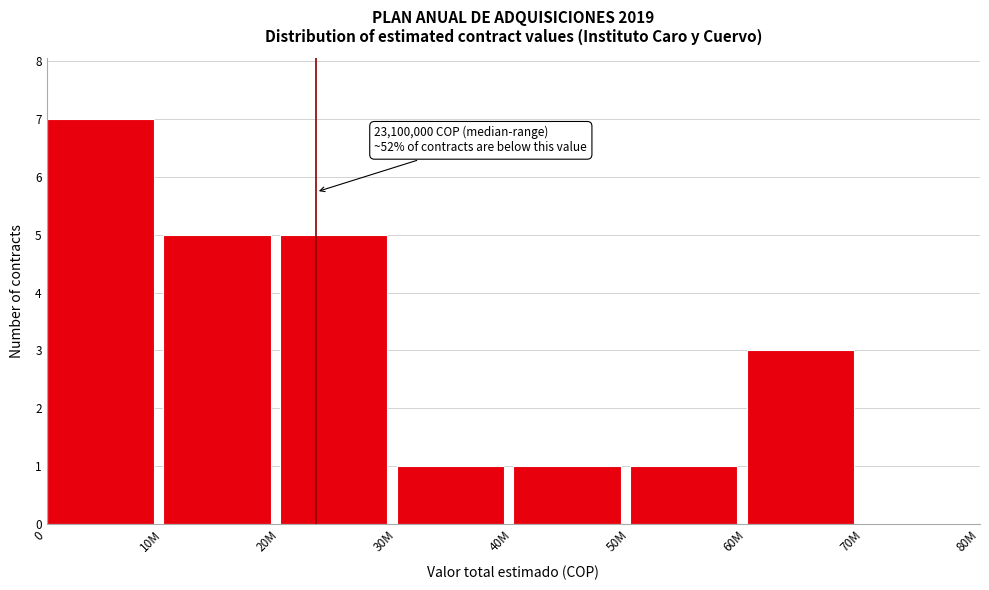

Reading left to right, what are all the values shown in this chart?

0=7	10M=5	20M=5	30M=1	40M=1	50M=1	60M=3	70M=0